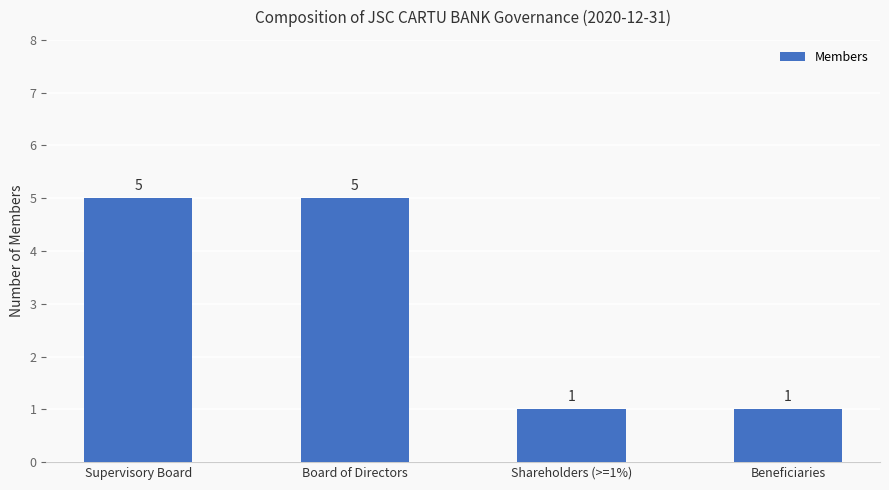

What is the maximum value shown in the chart?

5